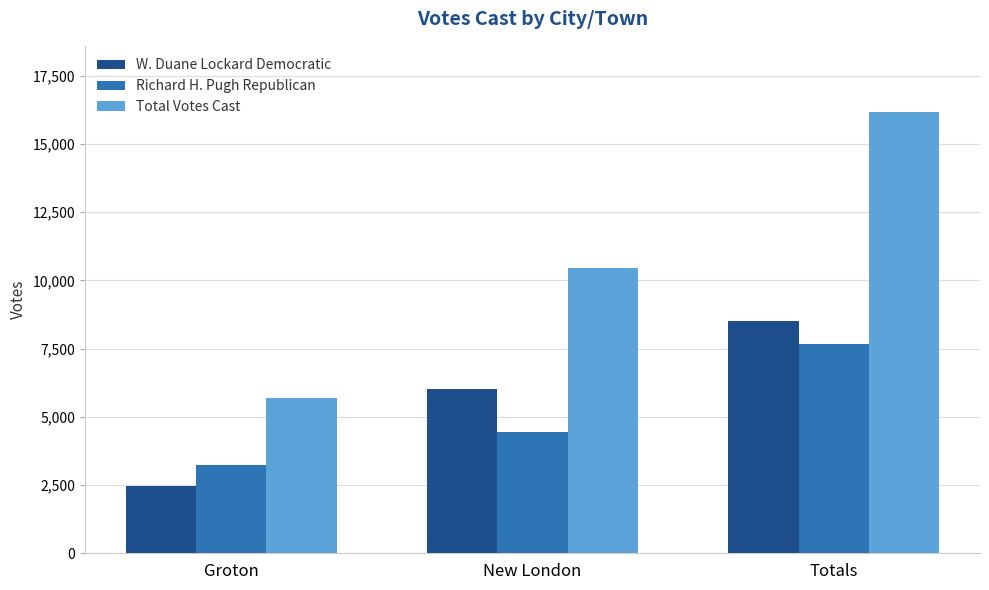

Does the chart contain any negative values?

No